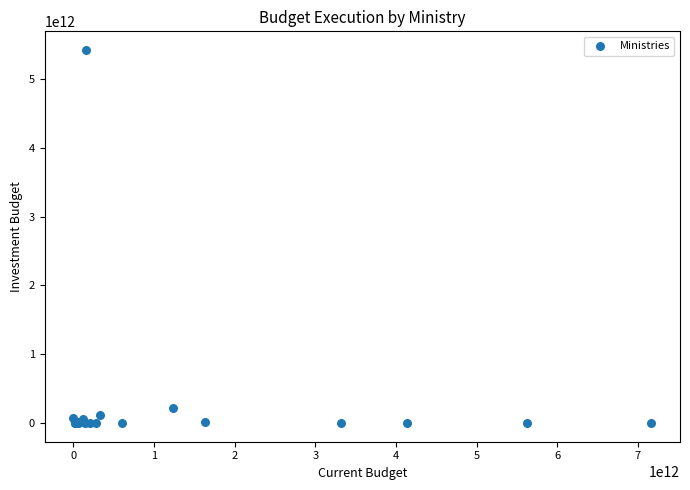

What Y value in the scatter plot is closest to 2709194263669?

211859331926.0